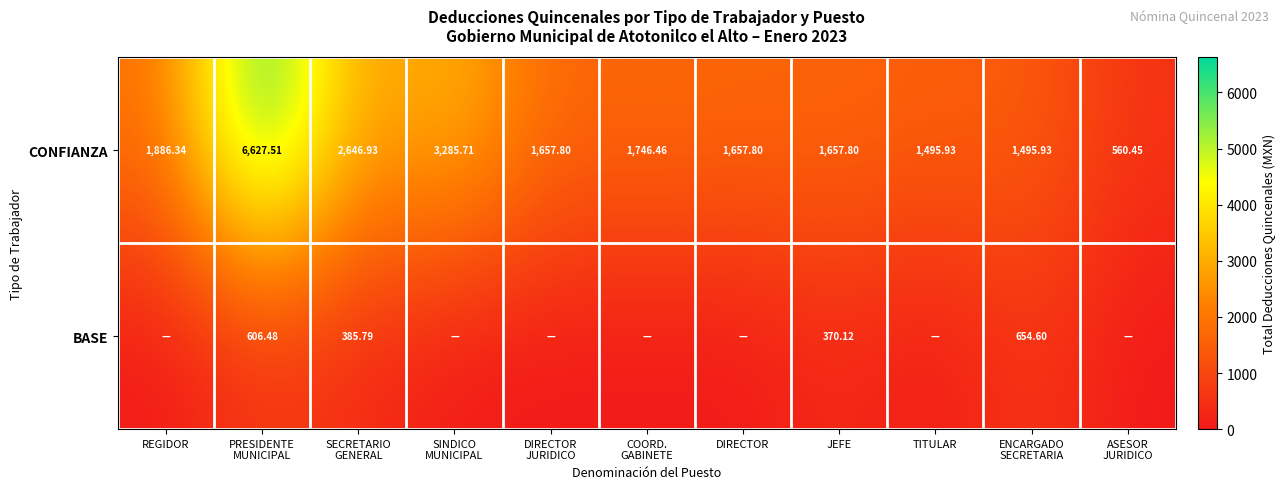

What is the difference between the maximum and minimum values in the CONFIANZA series?

6067.1